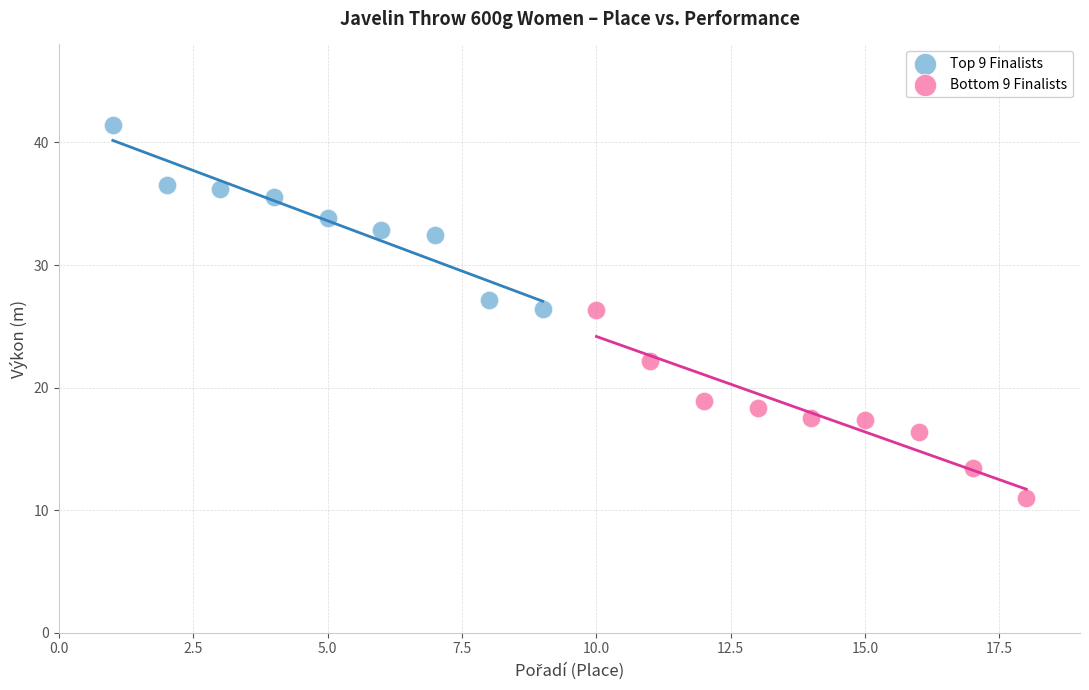

Which series reaches the minimum Y coordinate?

Bottom 9 Finalists